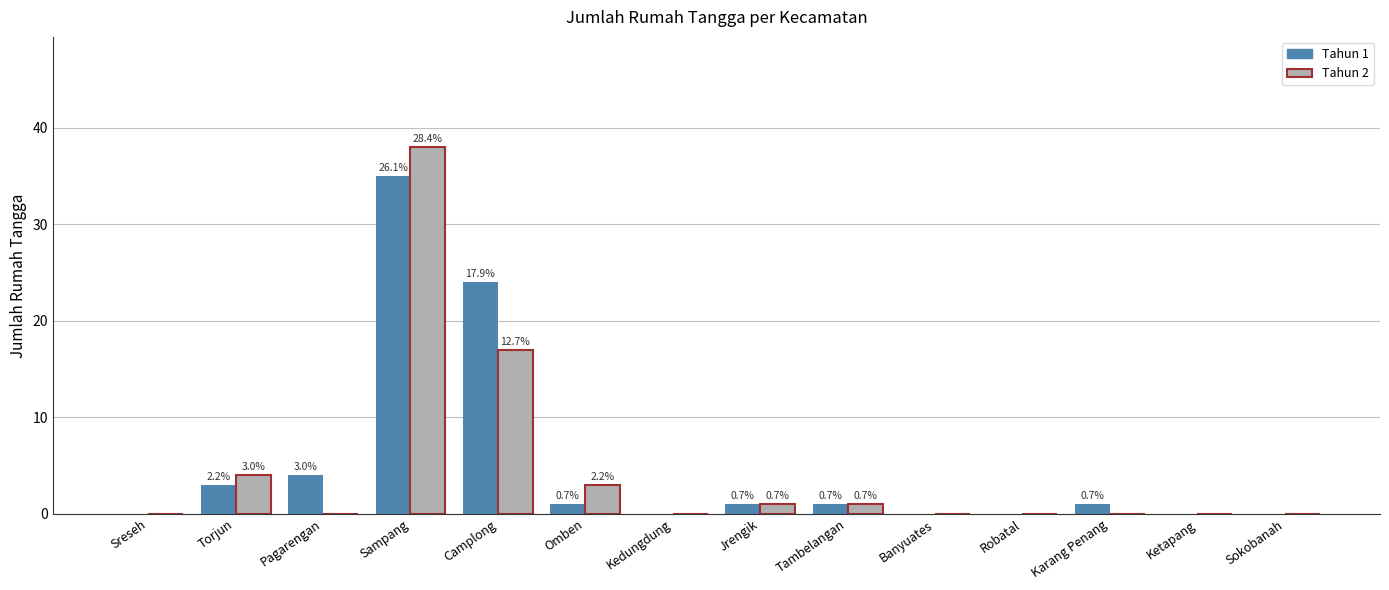

Reading left to right, what are all the values shown in this chart?

Tahun 1: Sreseh=0	Torjun=3	Pagarengan=4	Sampang=35	Camplong=24	Omben=1	Kedungdung=0	Jrengik=1	Tambelangan=1	Banyuates=0	Robatal=0	Karang Penang=1	Ketapang=0	Sokobanah=0
Tahun 2: Sreseh=0	Torjun=4	Pagarengan=0	Sampang=38	Camplong=17	Omben=3	Kedungdung=0	Jrengik=1	Tambelangan=1	Banyuates=0	Robatal=0	Karang Penang=0	Ketapang=0	Sokobanah=0